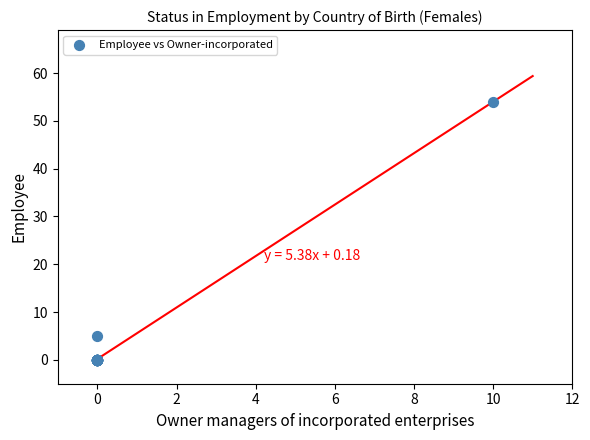

What Y value in the scatter plot is closest to 27?

5